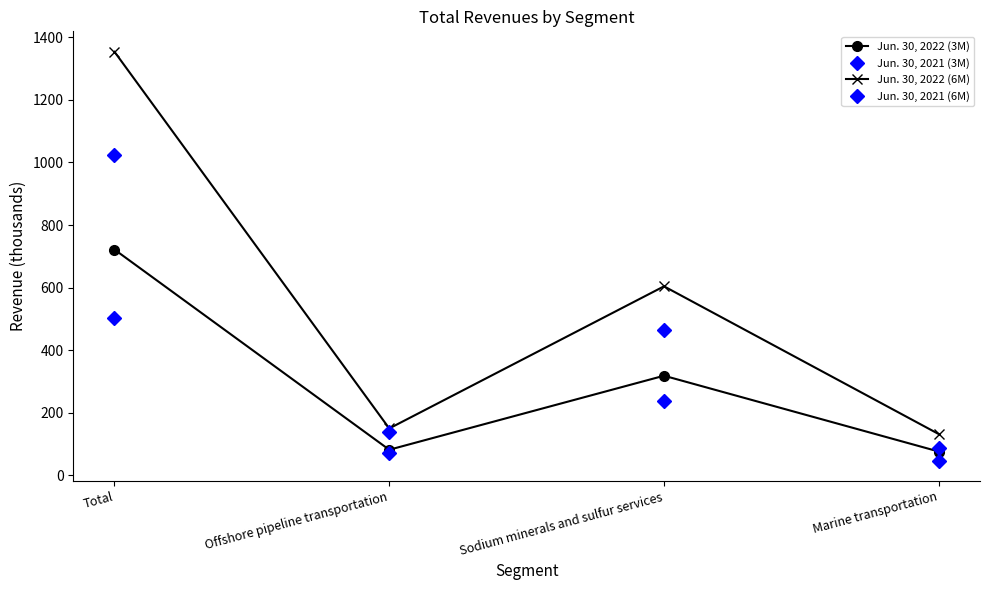

Is this an area chart (filled region under the line)?

No